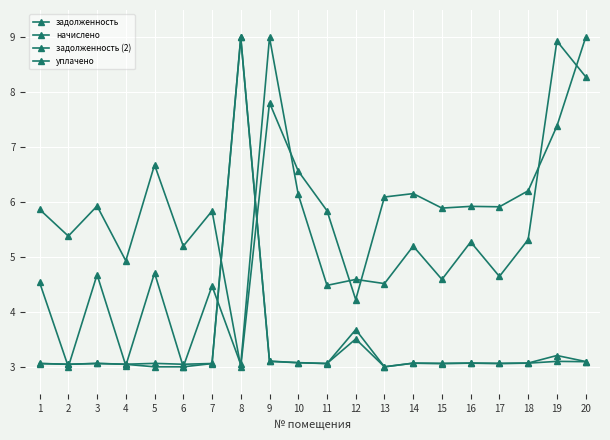

True or false: задолженность has a value of 3.1 at 17.

True